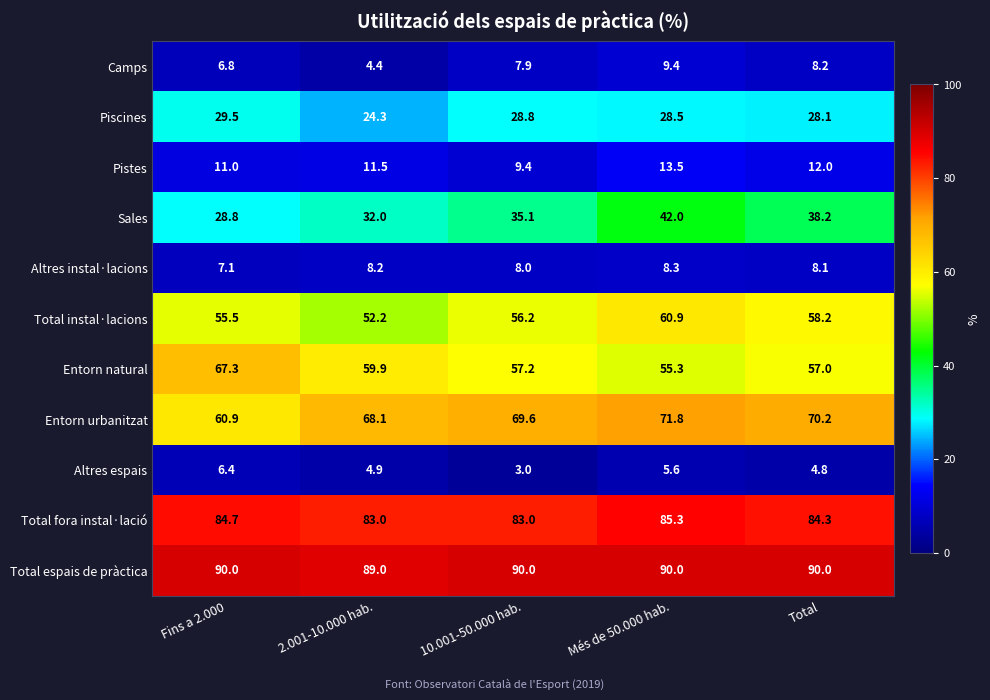

True or false: Sales has a value of 52.2 at 10.001-50.000 hab..

False